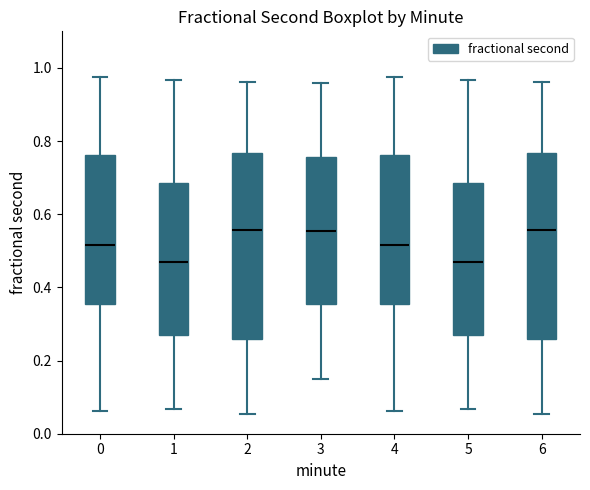

Reading left to right, read every box against the y-axis: the position of its median line, the range the box covers, and the ends of its whiskers. The values are not printed on the chart, so give them approximately, as read against the axis.

0: median 0.52, box 0.36 to 0.76, whiskers 0.06 to 0.98
1: median 0.46, box 0.28 to 0.68, whiskers 0.06 to 0.96
2: median 0.56, box 0.26 to 0.76, whiskers 0.06 to 0.96
3: median 0.56, box 0.36 to 0.76, whiskers 0.14 to 0.96
4: median 0.52, box 0.36 to 0.76, whiskers 0.06 to 0.98
5: median 0.46, box 0.28 to 0.68, whiskers 0.06 to 0.96
6: median 0.56, box 0.26 to 0.76, whiskers 0.06 to 0.96